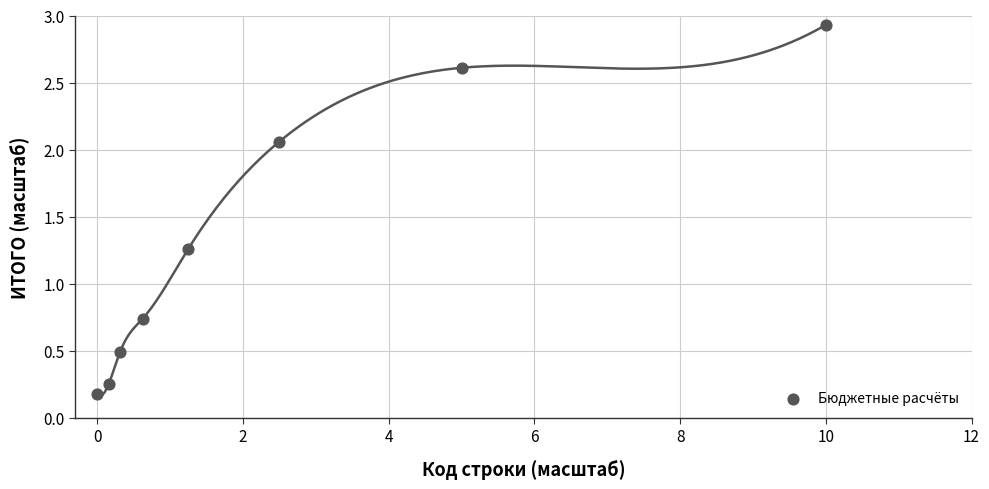

What is the range of X values (max minus min)?

10.0